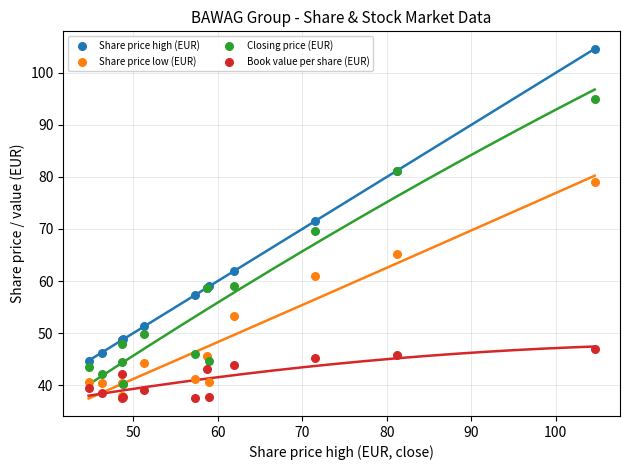

In the Share price high (EUR) series, what Y value is closest to 74?

71.5